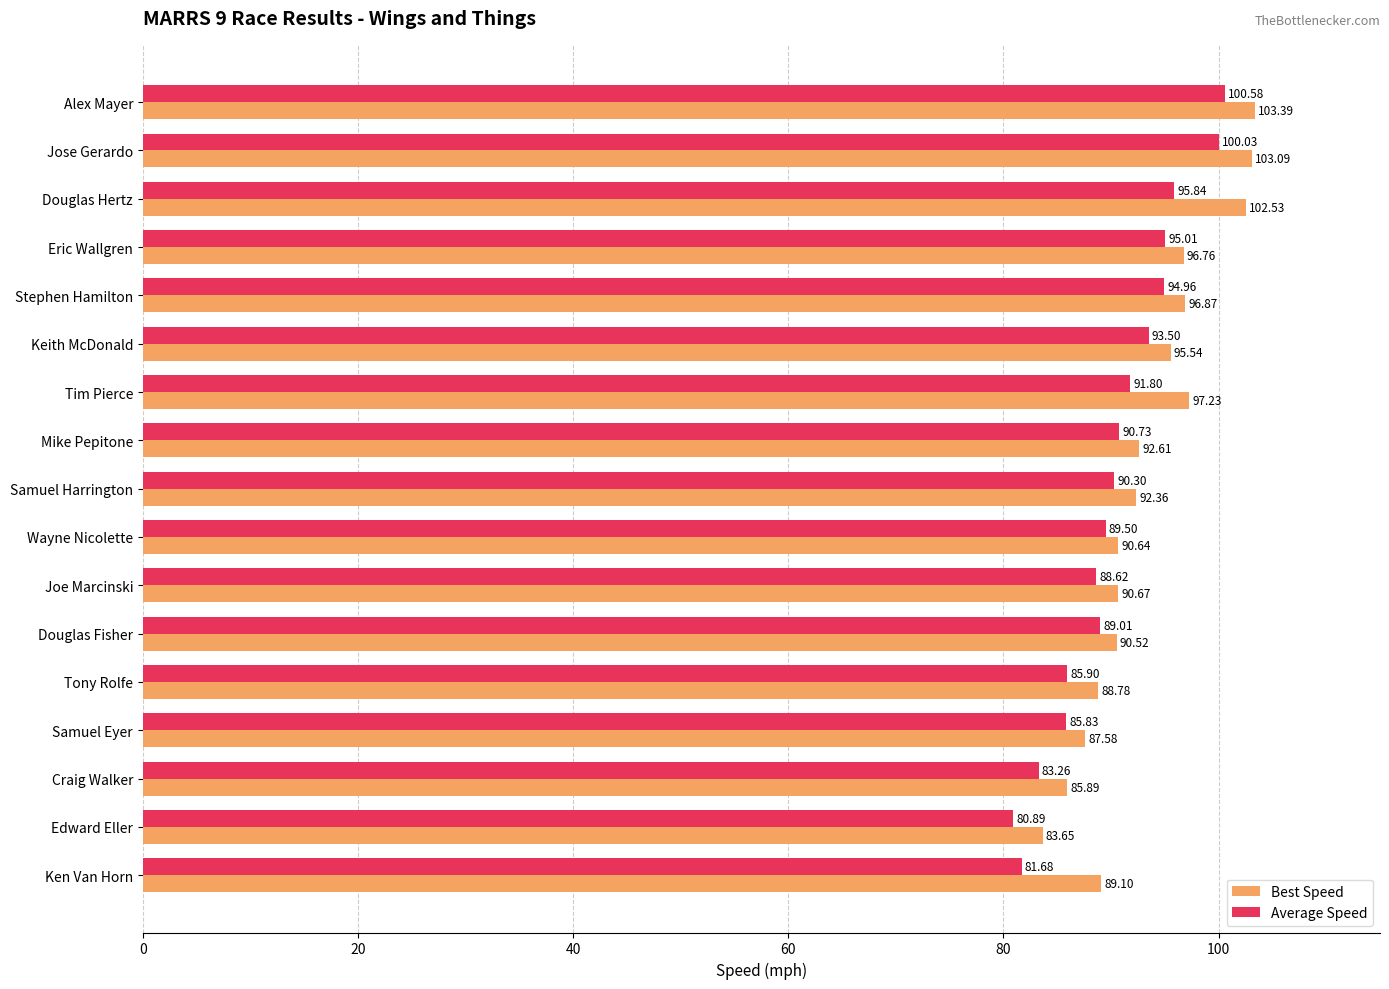

At Keith McDonald, list the series in order from largest to smallest.

Best Speed, Average Speed